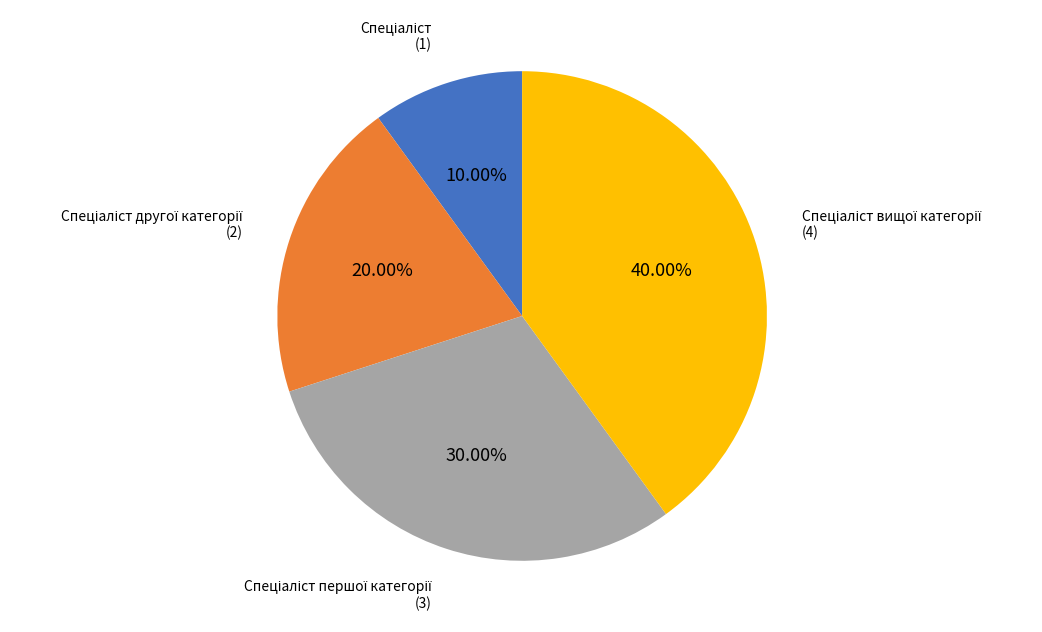

Does any single category account for the majority?

No